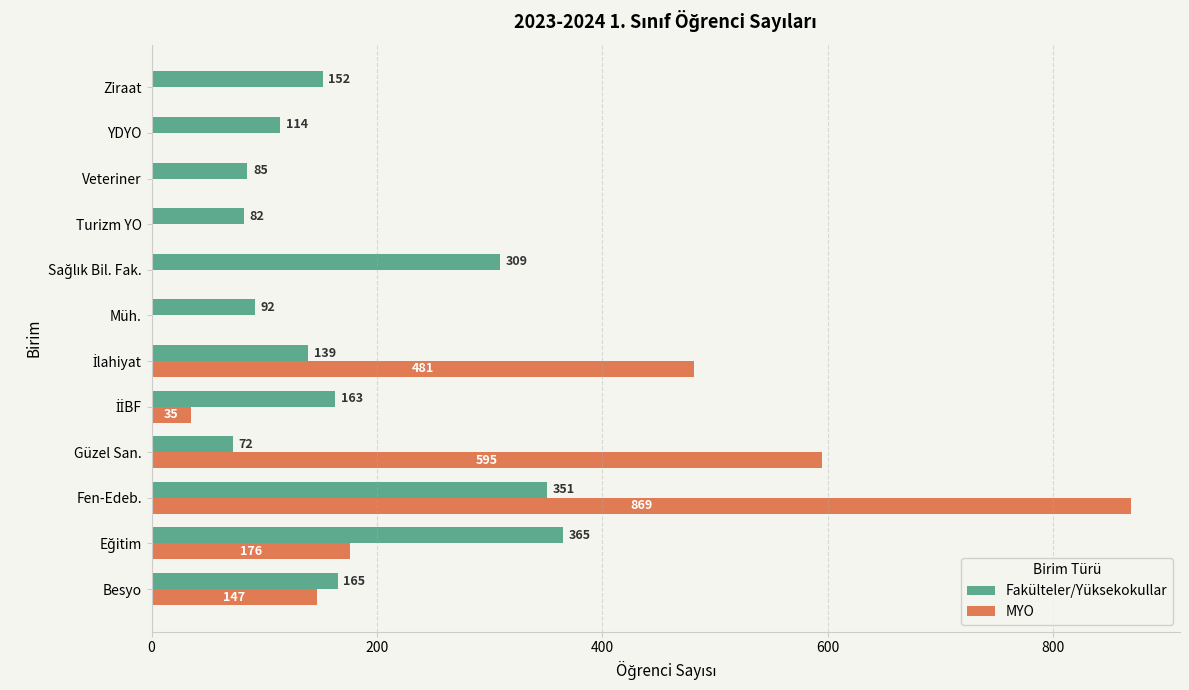

At which category is the sum across all series the highest?

Fen-Edeb.